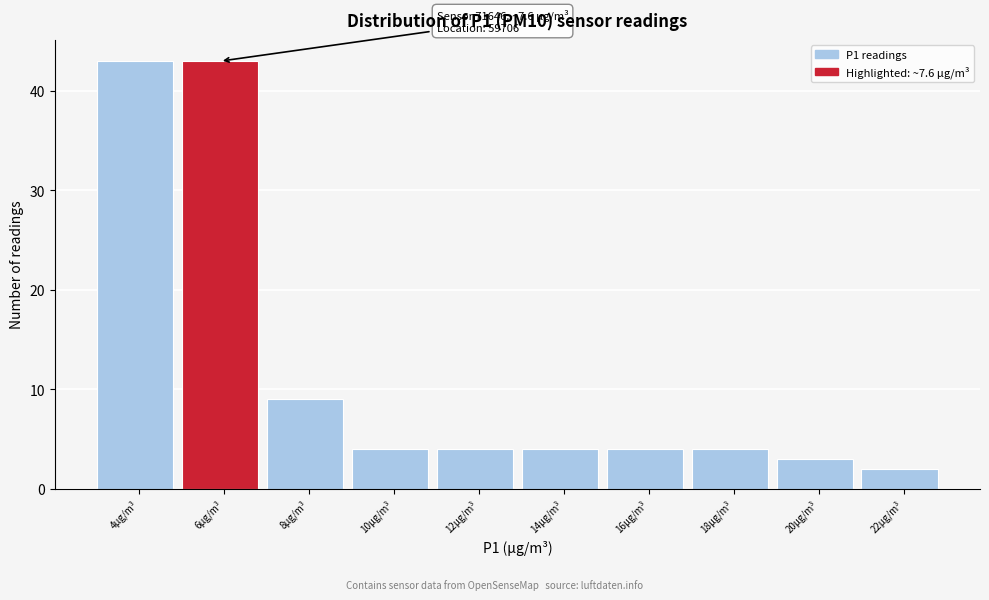

Reading left to right, what are all the values shown in this chart?

43	43	9	4	4	4	4	4	3	2